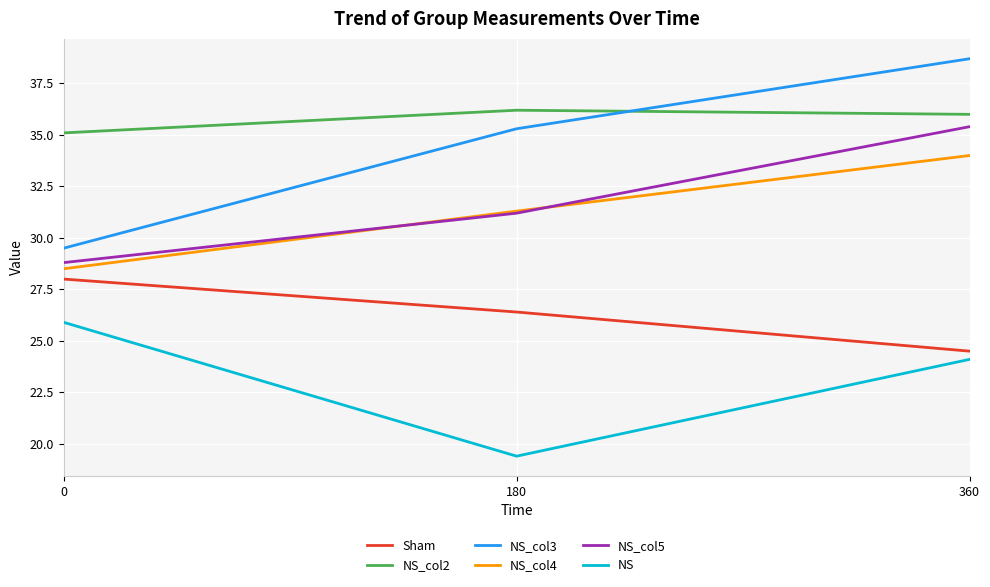

What is the difference between the NS_col2 values at 180 and 0?

1.1